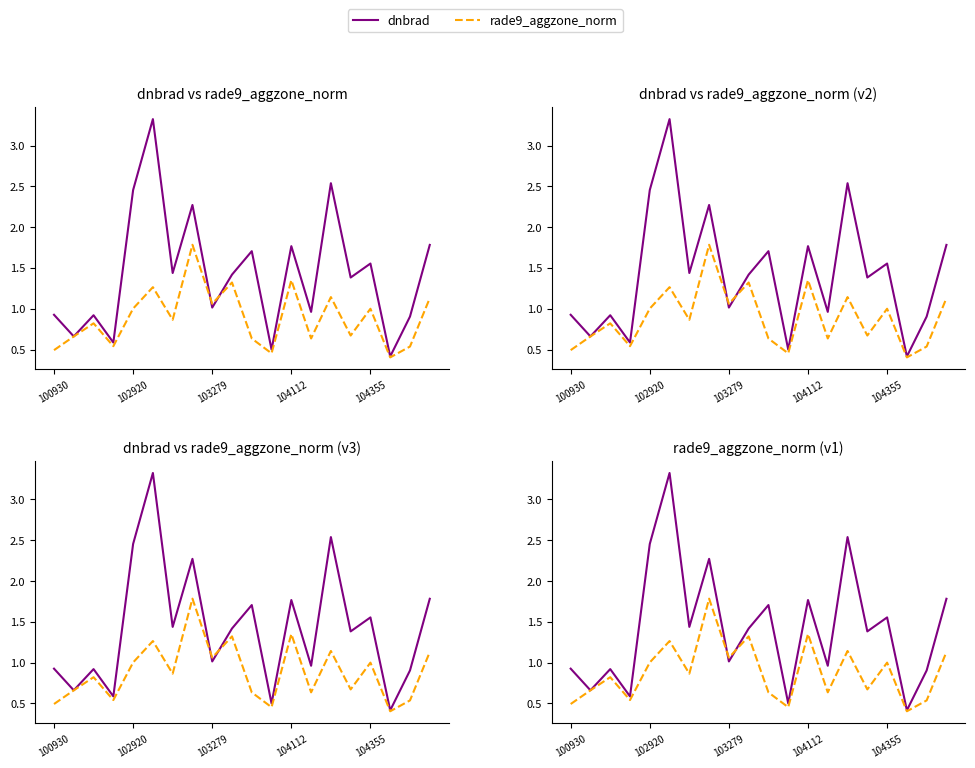

What are all the series names shown in the legend?

dnbrad, rade9_aggzone_norm